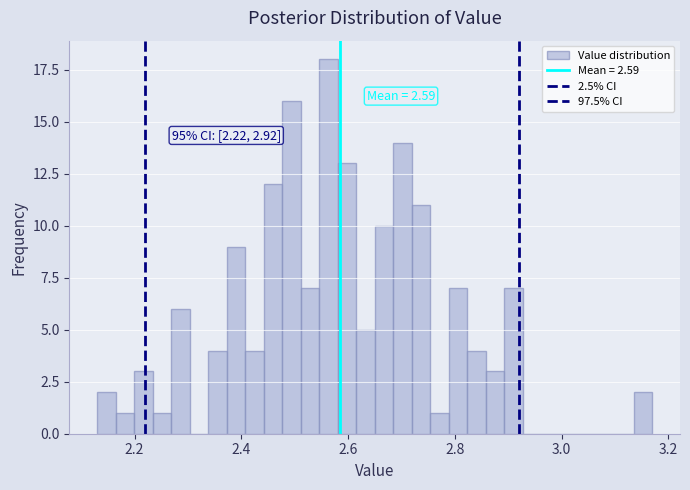

Read against the x-axis, roughly where is the centre of the tallest bar?

2.56